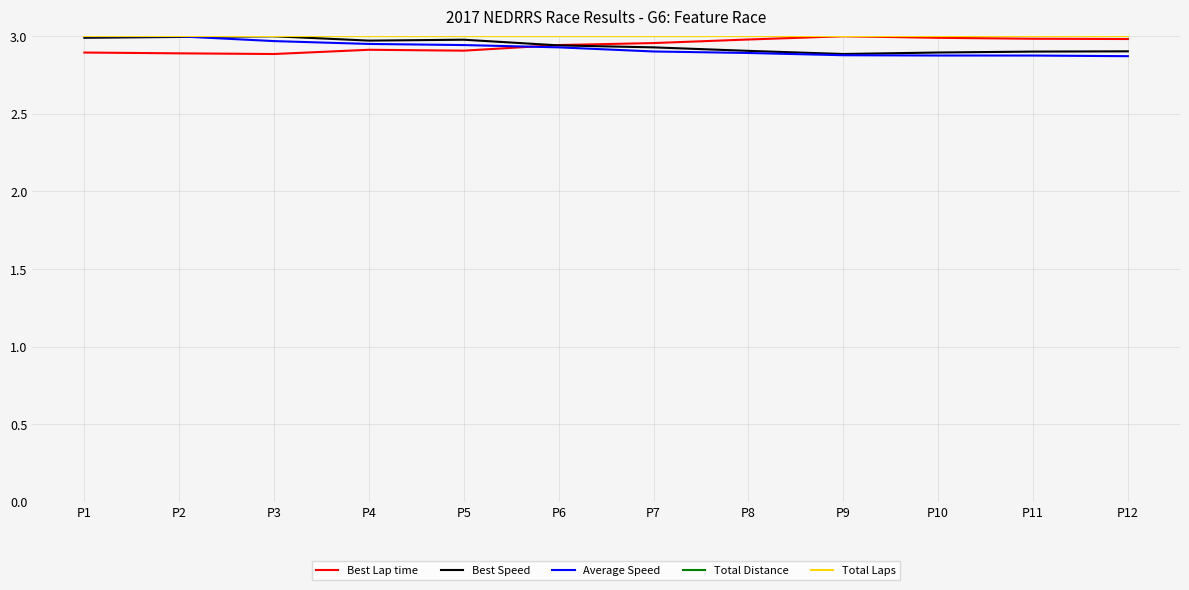

What is the difference between the highest and lowest values at P10?

0.1